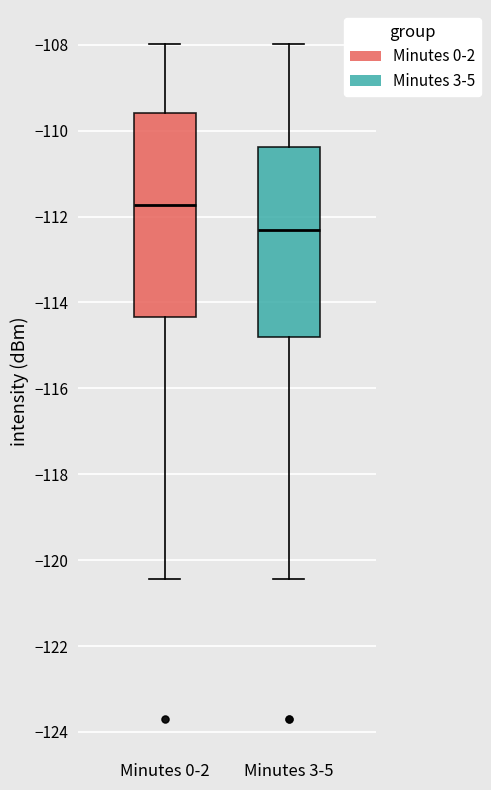

Reading left to right, transcribe this box plot: for each box, give where its median line is, the range the box spans, and where its two whiskers end, as read against the y-axis. The values are not printed on the chart, so give them approximately, as read against the axis.

Minutes 0-2: median -111.8, box -114.4 to -109.6, whiskers -120.4 to -108.0
Minutes 3-5: median -112.4, box -114.8 to -110.4, whiskers -120.4 to -108.0